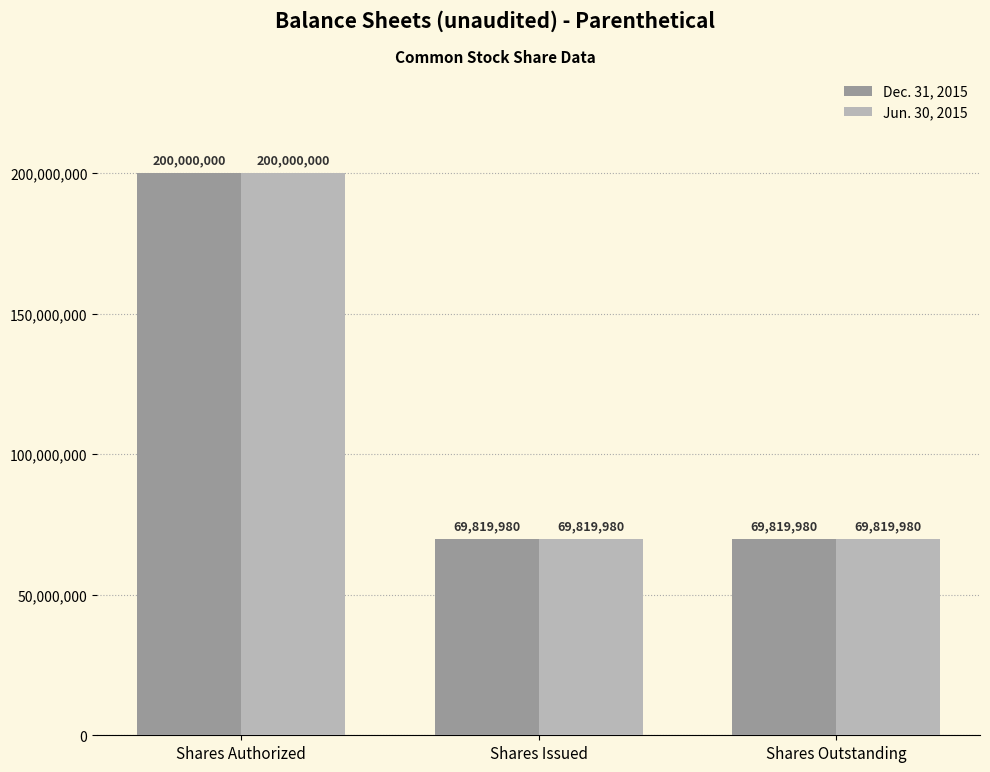

What is the approximate value of Dec. 31, 2015 at Shares Outstanding, to the nearest 100?

69820000